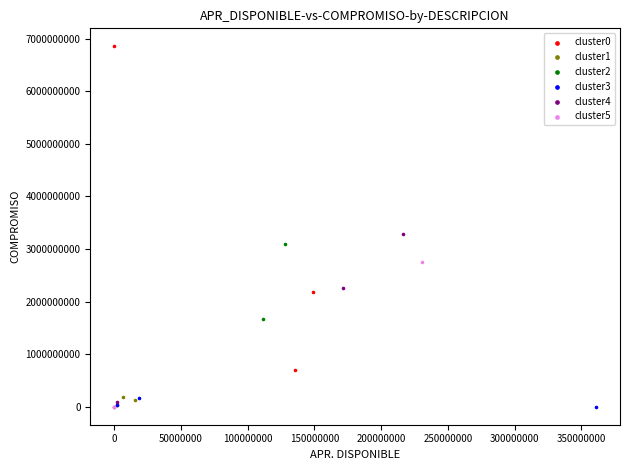

Which series has the widest spread of Y values?

cluster0